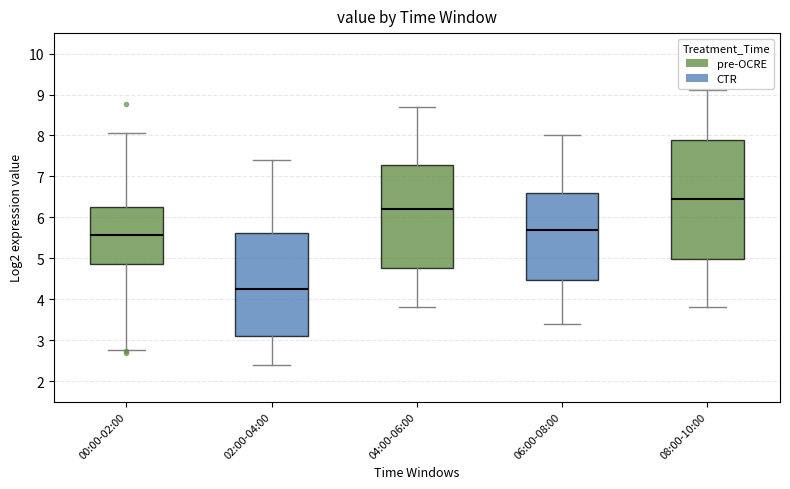

Reading left to right, read every box against the y-axis: the position of its median line, the range the box covers, and the ends of its whiskers. The values are not printed on the chart, so give them approximately, as read against the axis.

00:00-02:00: median 5.6, box 4.9 to 6.3, whiskers 2.8 to 8.1
02:00-04:00: median 4.3, box 3.1 to 5.6, whiskers 2.4 to 7.4
04:00-06:00: median 6.2, box 4.8 to 7.3, whiskers 3.8 to 8.7
06:00-08:00: median 5.7, box 4.5 to 6.6, whiskers 3.4 to 8.0
08:00-10:00: median 6.5, box 5.0 to 7.9, whiskers 3.8 to 9.1